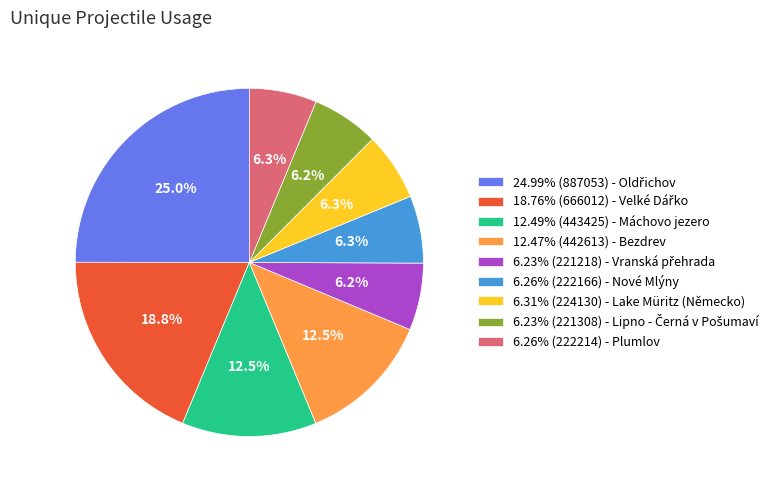

Do 6.26% (222166) - Nové Mlýny and 6.26% (222214) - Plumlov together represent more than half of the pie?

No